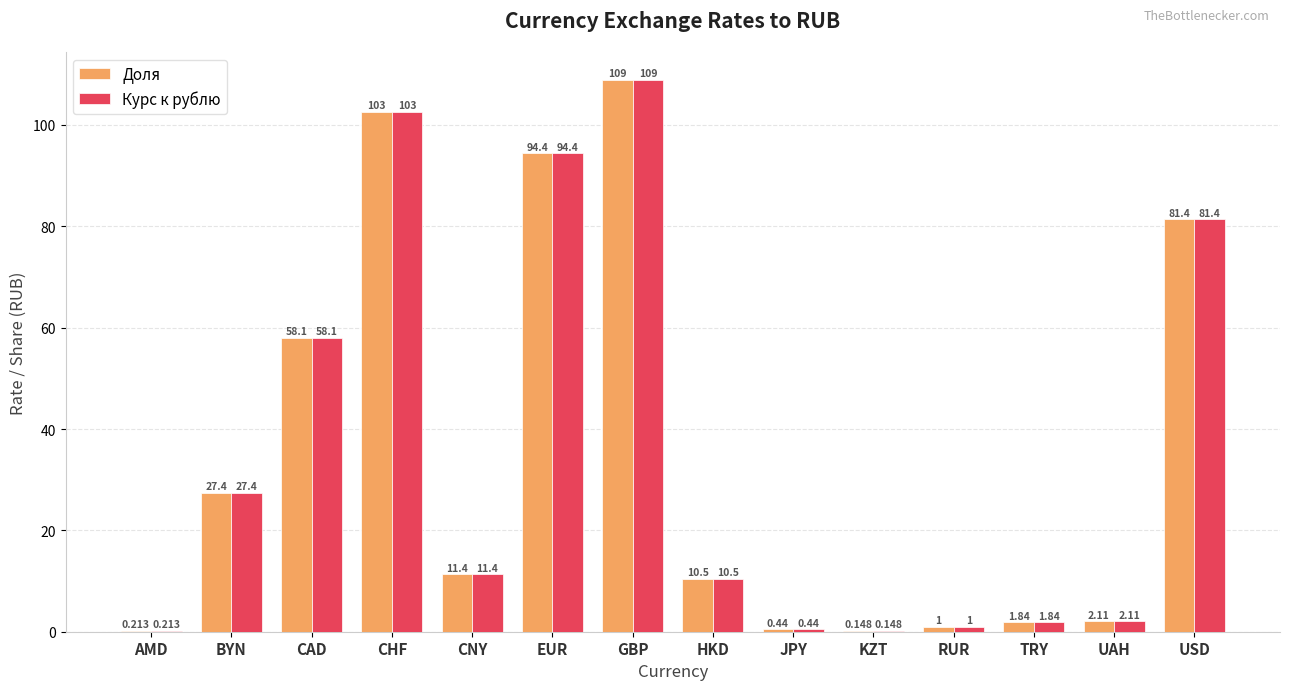

What is the sum of all Доля values?

500.4